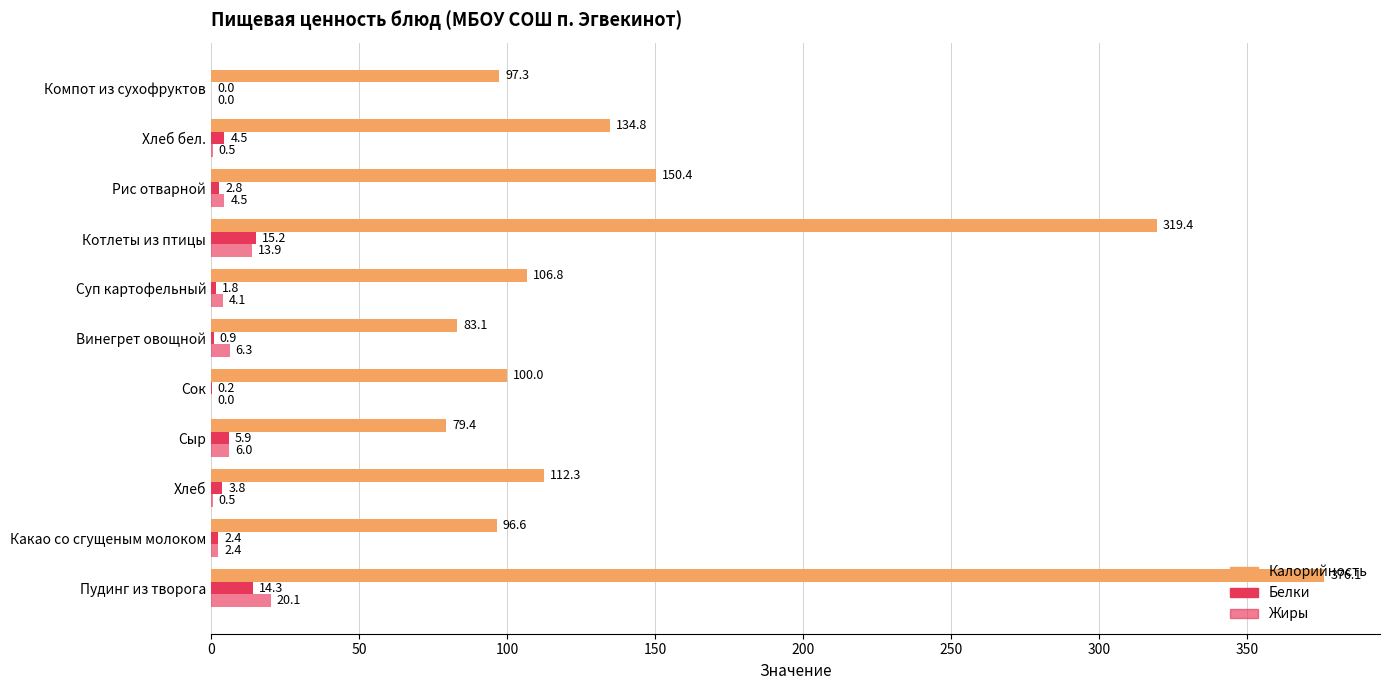

How many distinct data groups are displayed?

3